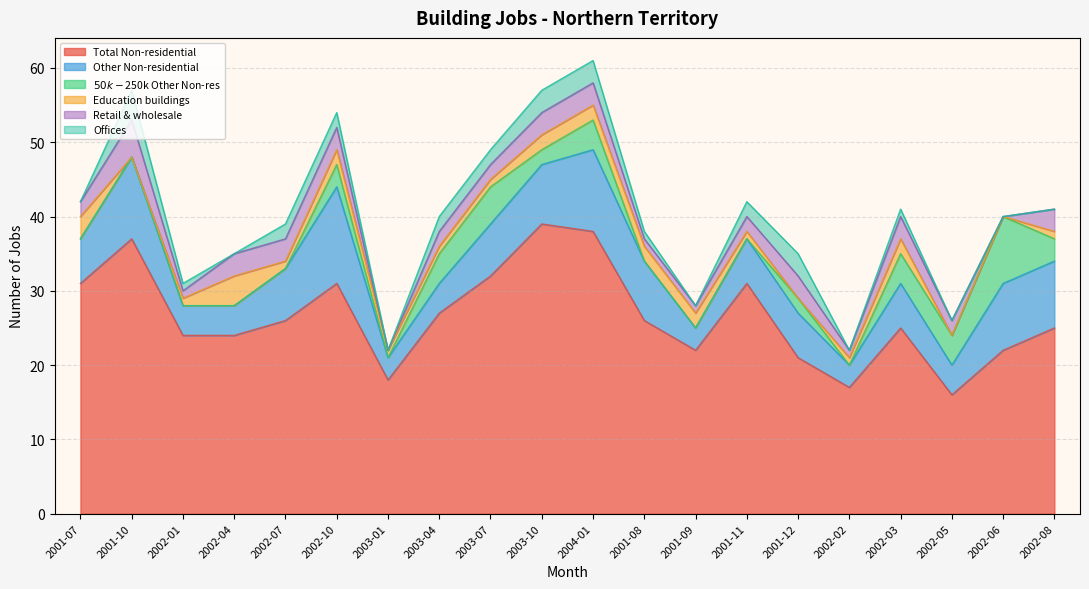

What is the average value of the Offices series?

1